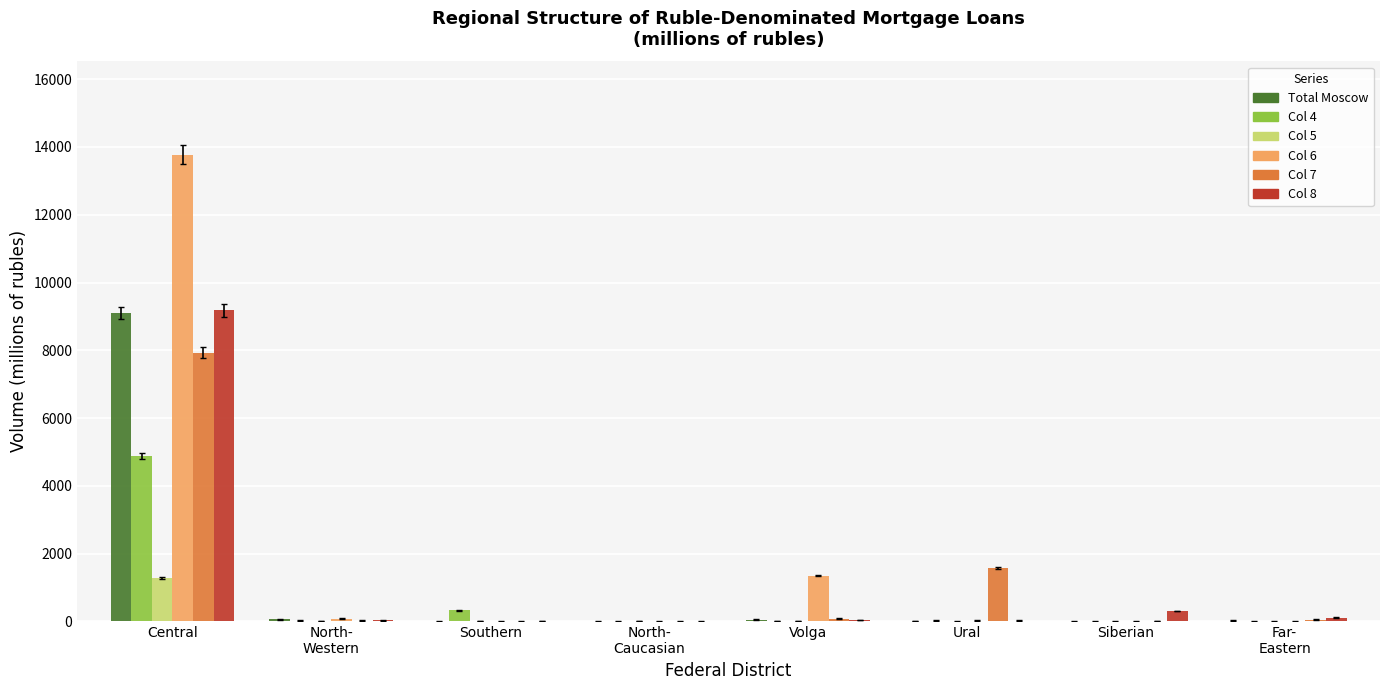

What is the total value across all series at Central?

46149